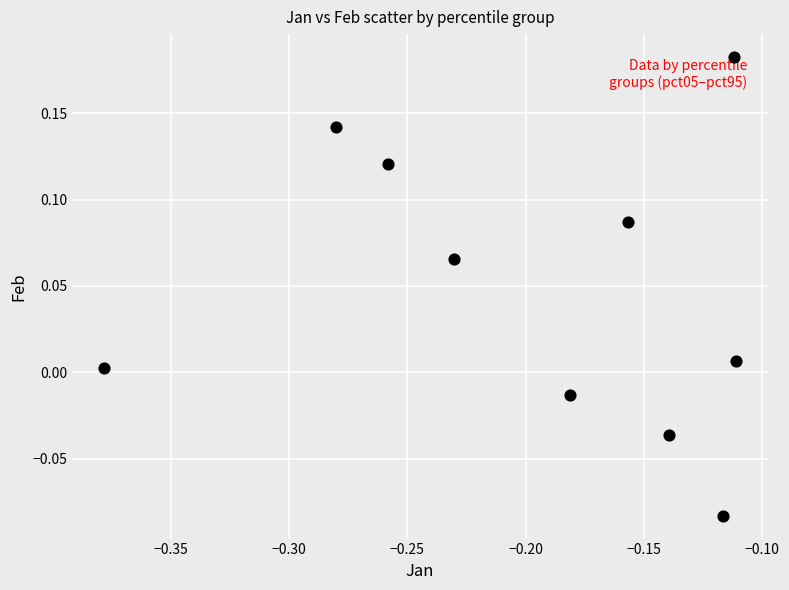

What is the range of Y values (max minus min)?

0.3